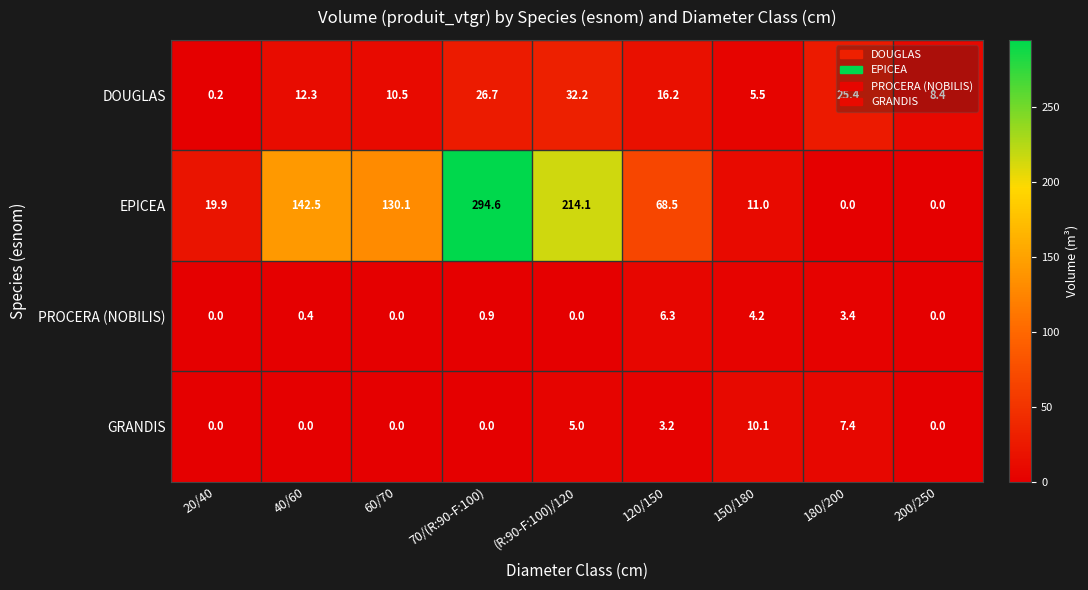

The EPICEA series shows 19.9 at 20/40. True or false?

True